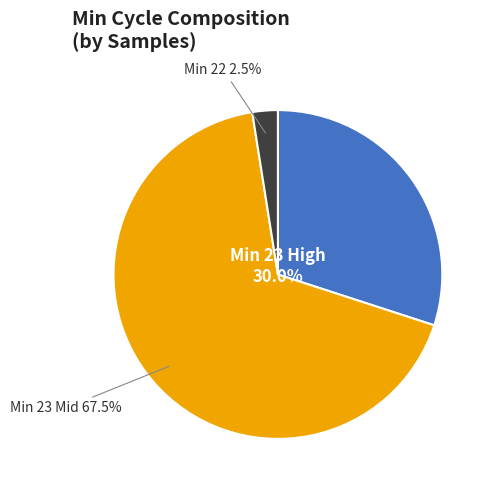

Is there a majority slice in this chart?

Yes